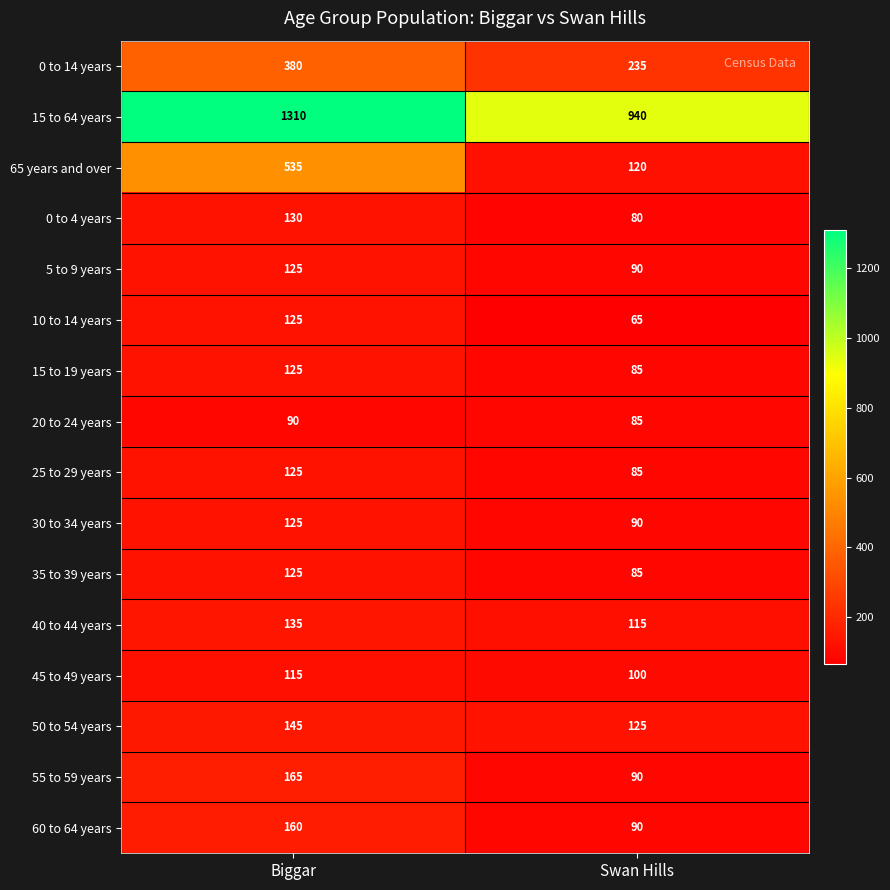

How many series are shown in this chart?

16